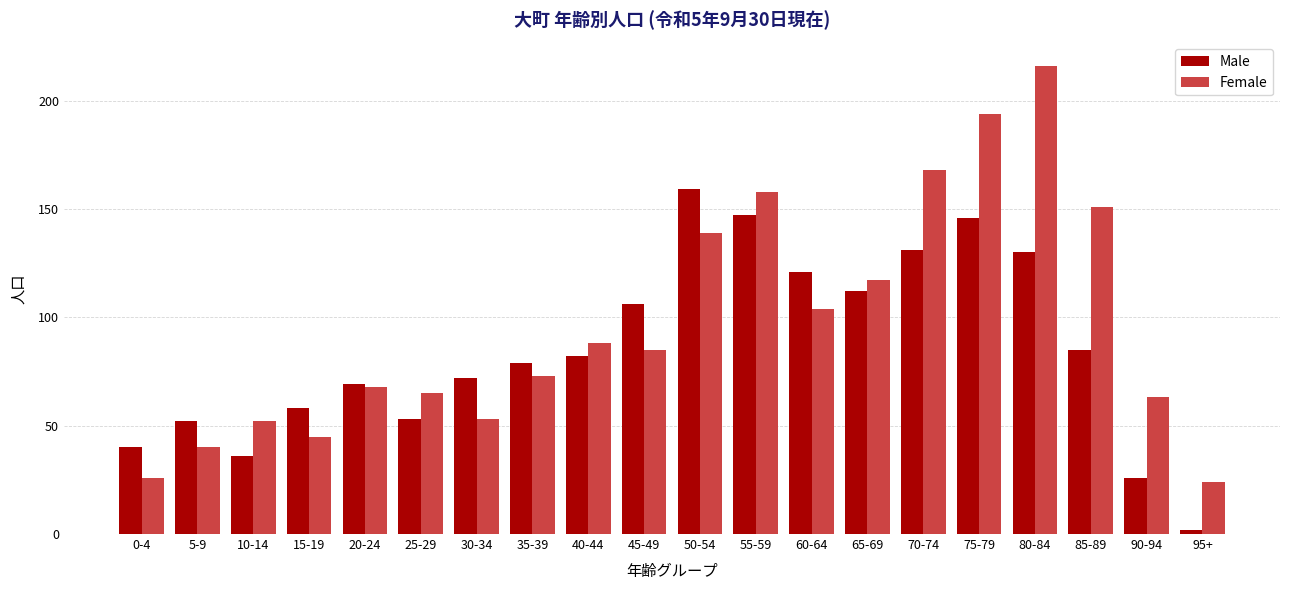

How many bars are there in total?

40